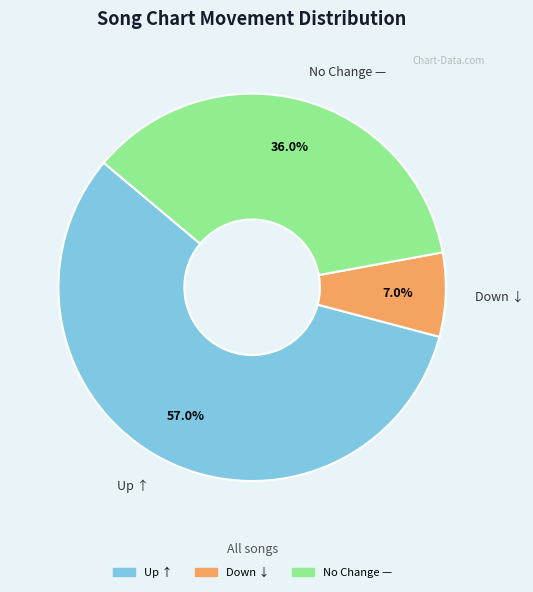

Is there any slice that represents more than half of the pie?

Yes